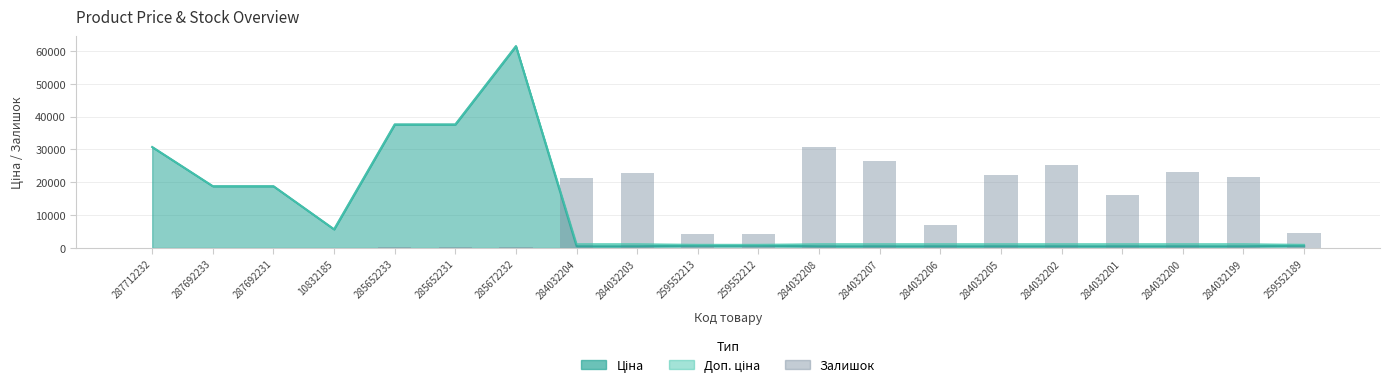

The chart shows a value of 423.5 at 285652231. True or false?

False